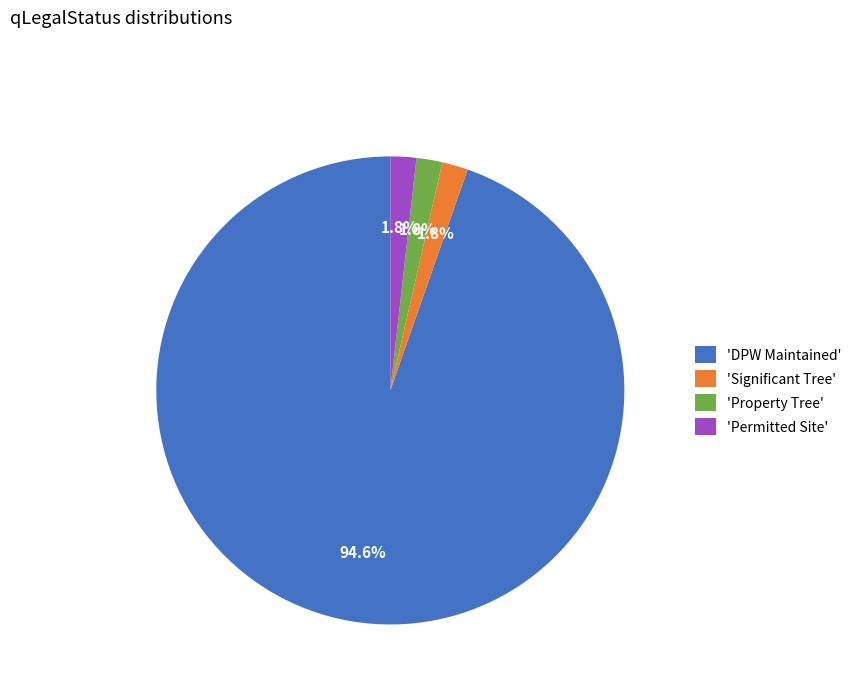

How many slices are in this pie chart?

4